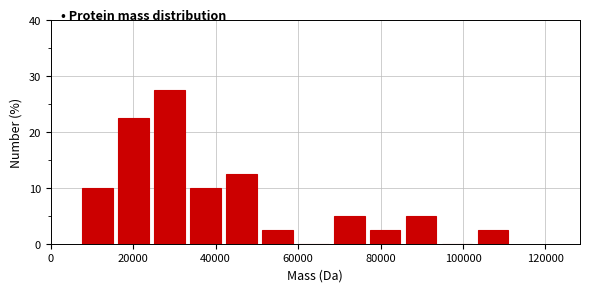

What is the height of the bar covering 34000 to 42000 on the x-axis? Neither the bar edges nor the heights are printed on the chart, so give them approximately, as read against the axes.

10